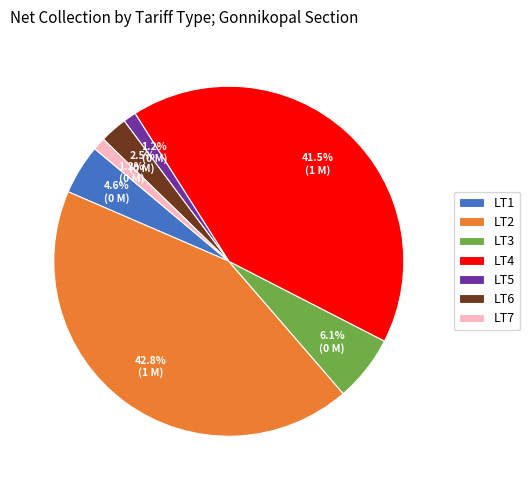

Which slice is the largest?

LT2